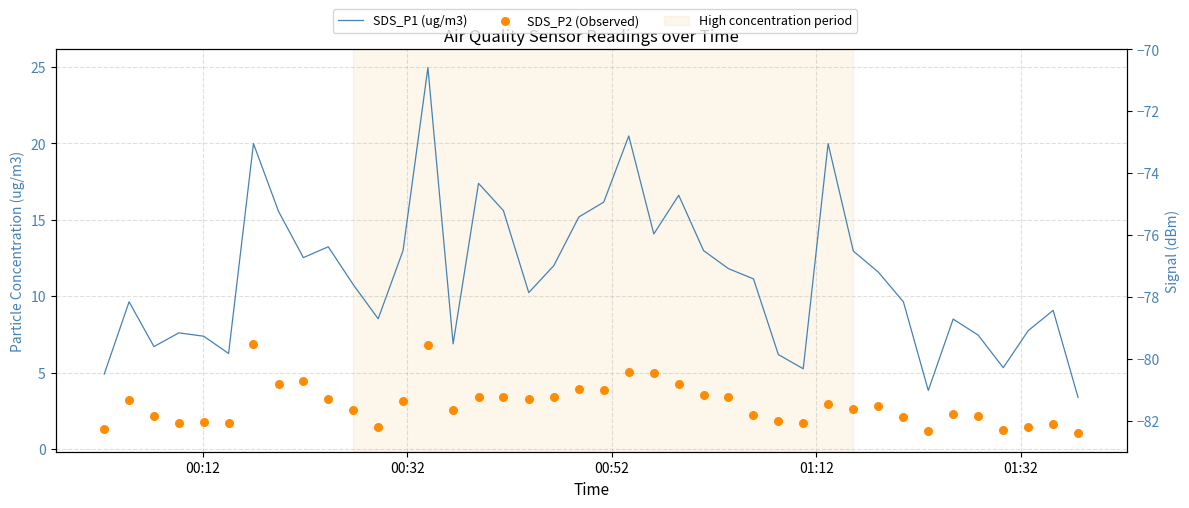

At how many categories does at least one series exceed 3?

40